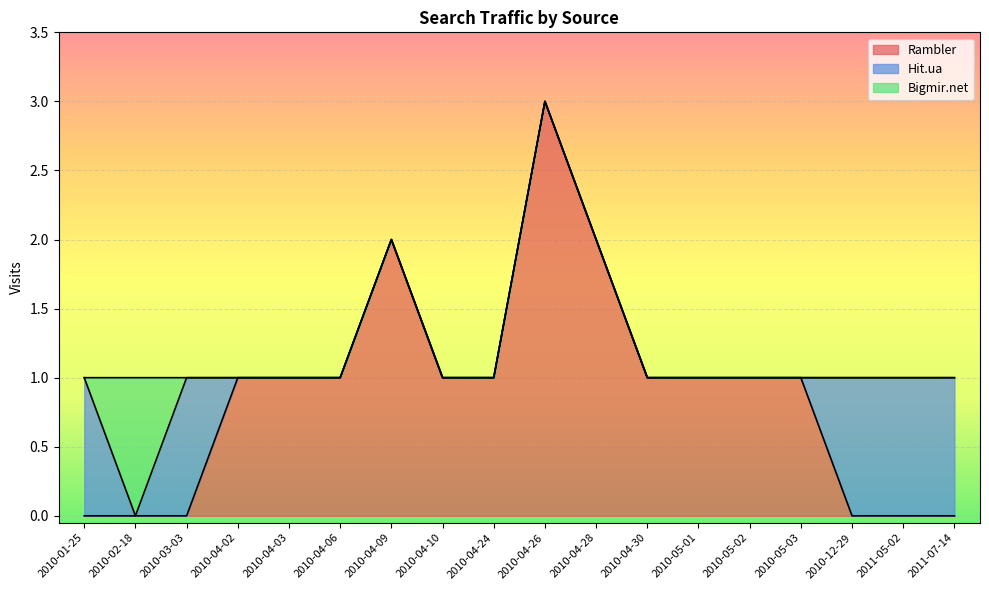

What position from the left is 2010-03-03?

3